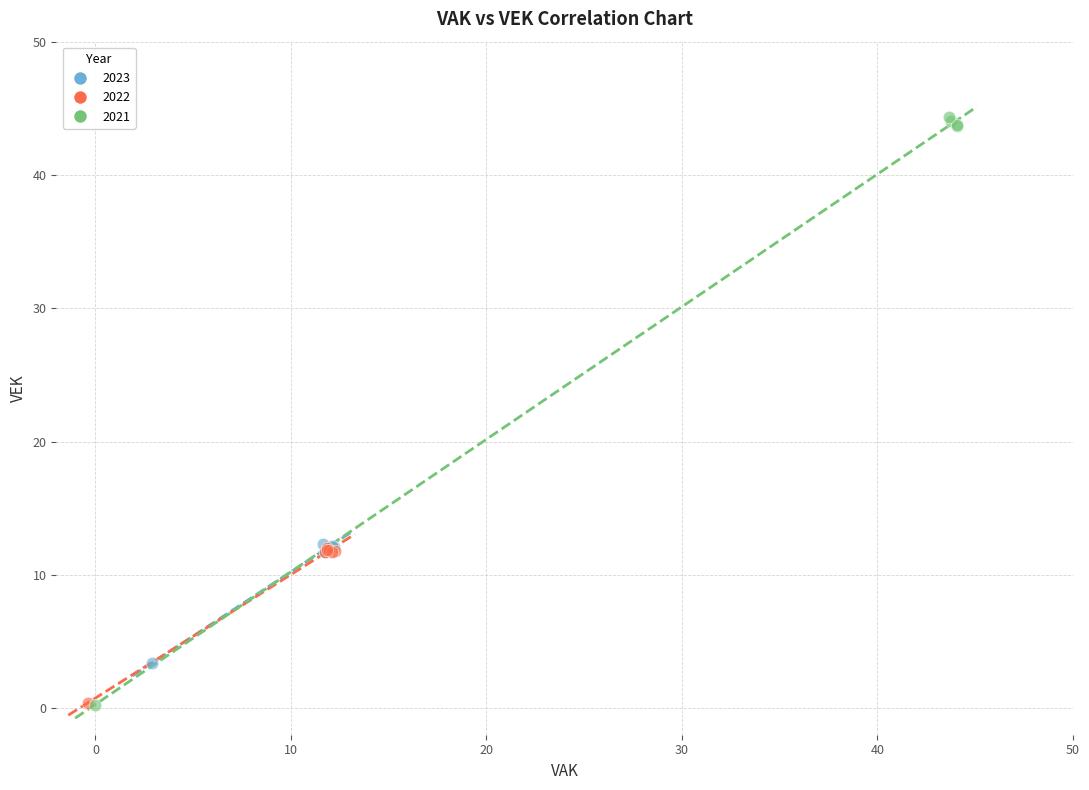

Which series contains the highest Y value?

2021